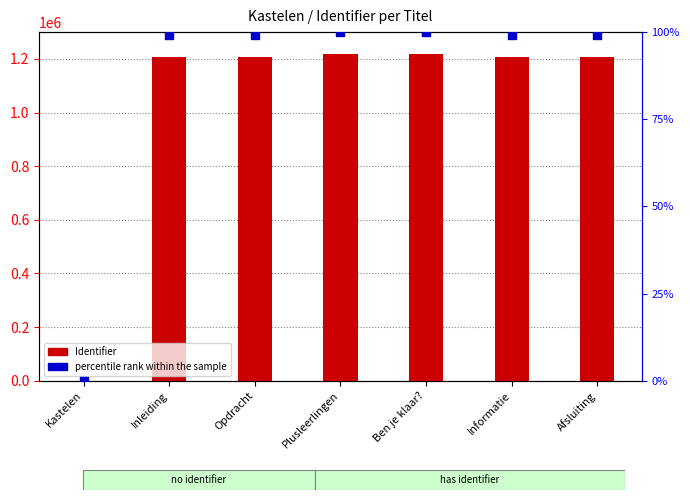

At how many categories does at least one series exceed 620999?

6